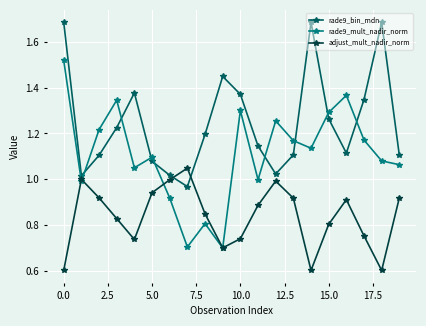

What is the smallest value displayed?

0.6